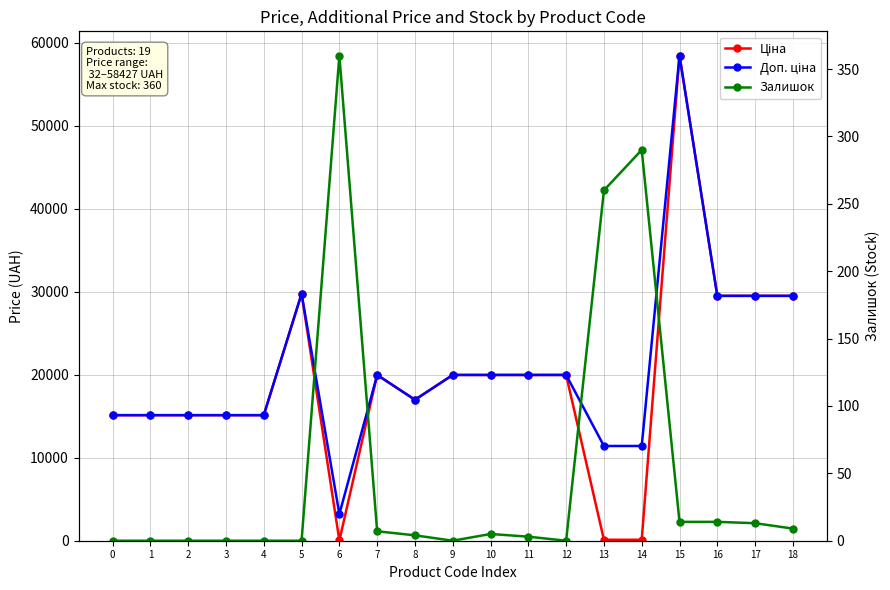

Is the value of Доп. ціна at 9 greater than the value of Ціна at 0?

Yes